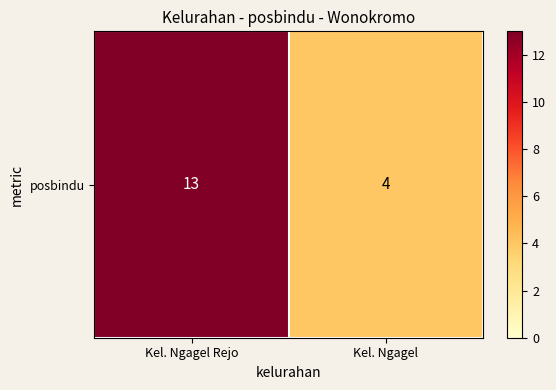

What is the ratio of the value at Kel. Ngagel to the value at Kel. Ngagel Rejo?

0.3